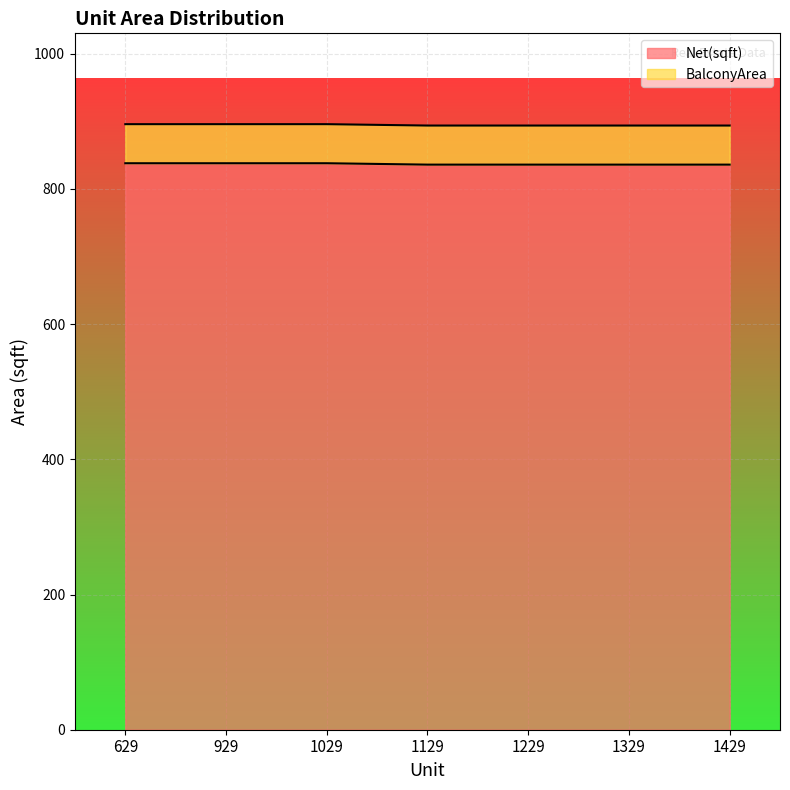

Does the chart display data point markers on the line(s)?

No